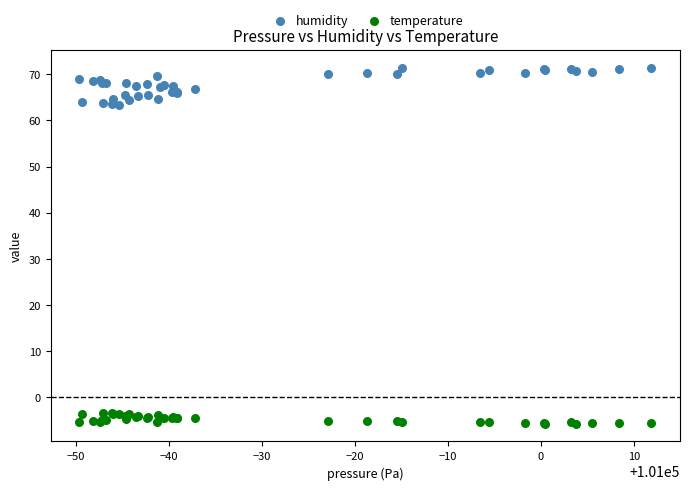

Which series contains the highest Y value?

humidity